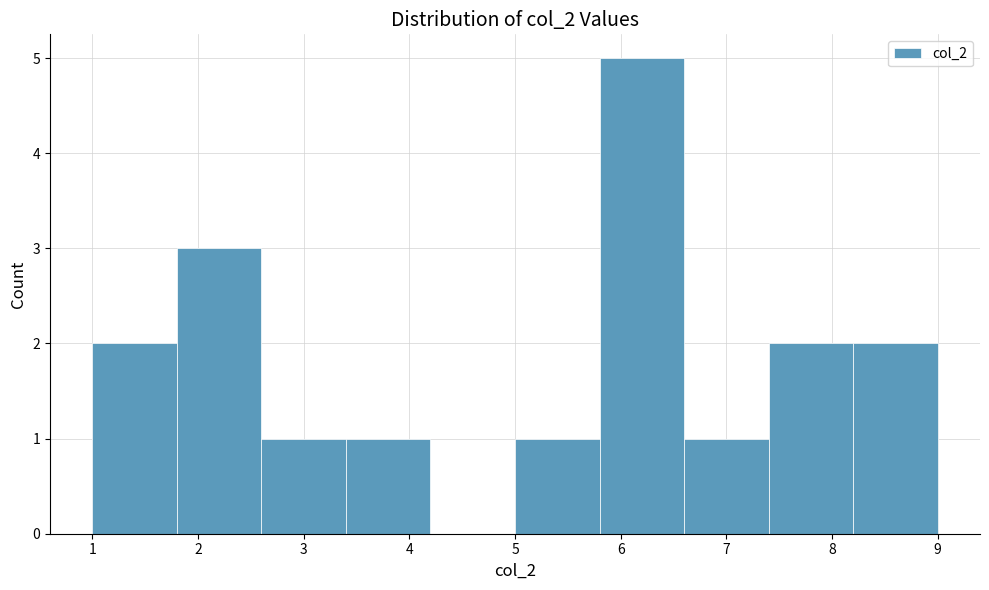

Reading left to right, list every bar in this chart as the range it spans on the x-axis followed by its height. The values are not printed on the chart, so give them approximately, as read against the axis.

1.0 to 1.8: 2
1.8 to 2.6: 3
2.6 to 3.4: 1
3.4 to 4.2: 1
4.2 to 5.0: 0
5.0 to 5.8: 1
5.8 to 6.6: 5
6.6 to 7.4: 1
7.4 to 8.2: 2
8.2 to 9.0: 2